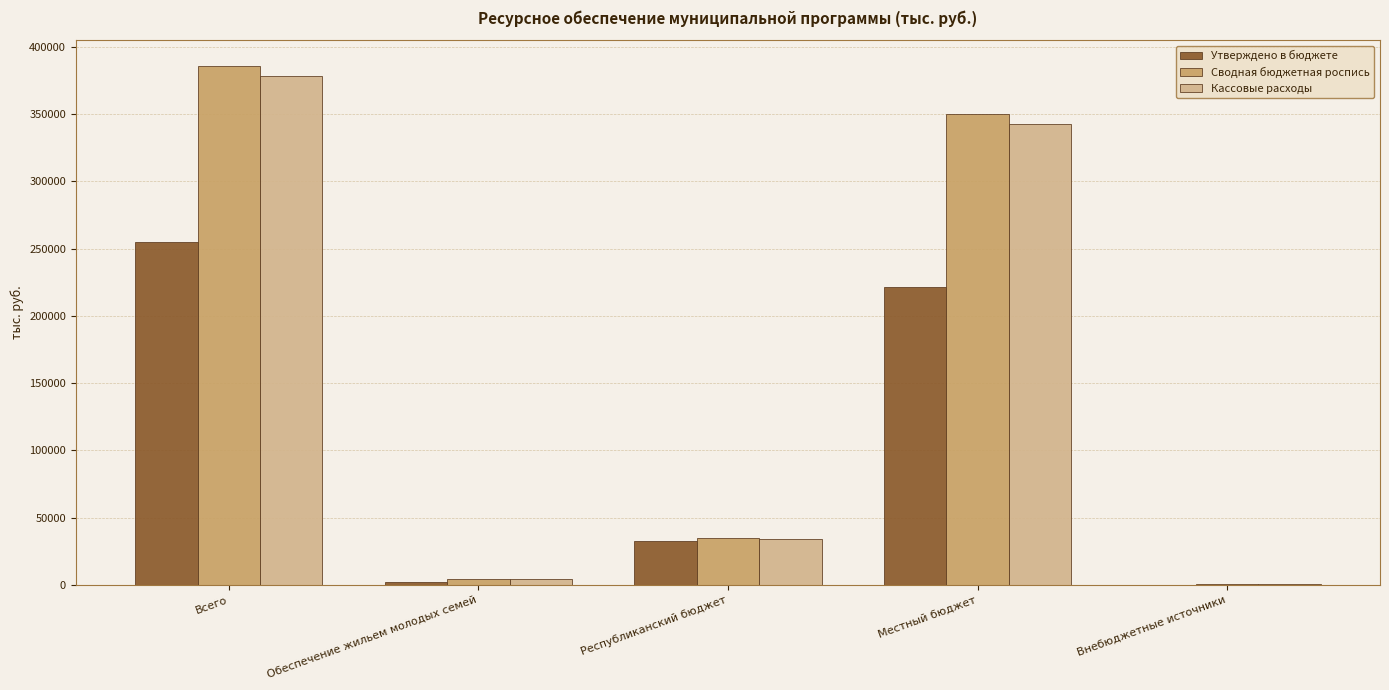

Is the value of Утверждено в бюджете at Внебюджетные источники greater than the value of Кассовые расходы at Республиканский бюджет?

No